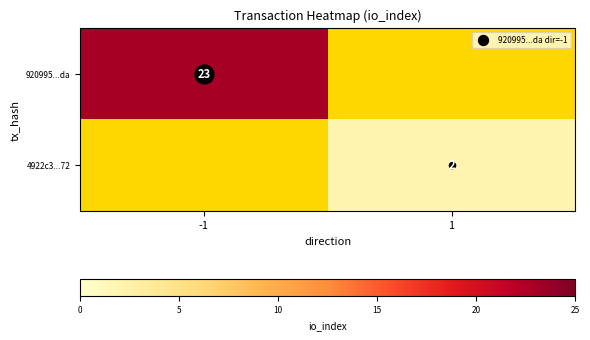

Which series has the largest range (max minus min)?

920995...da